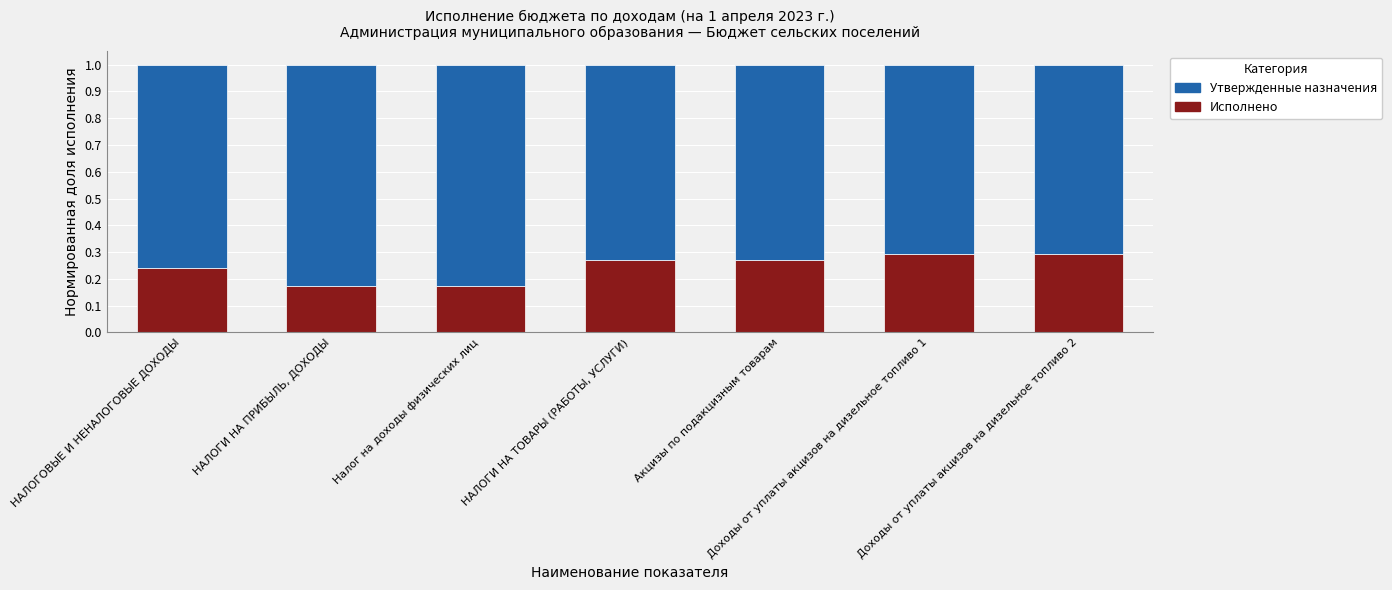

What is the sum of all Исполнено values?

1.7